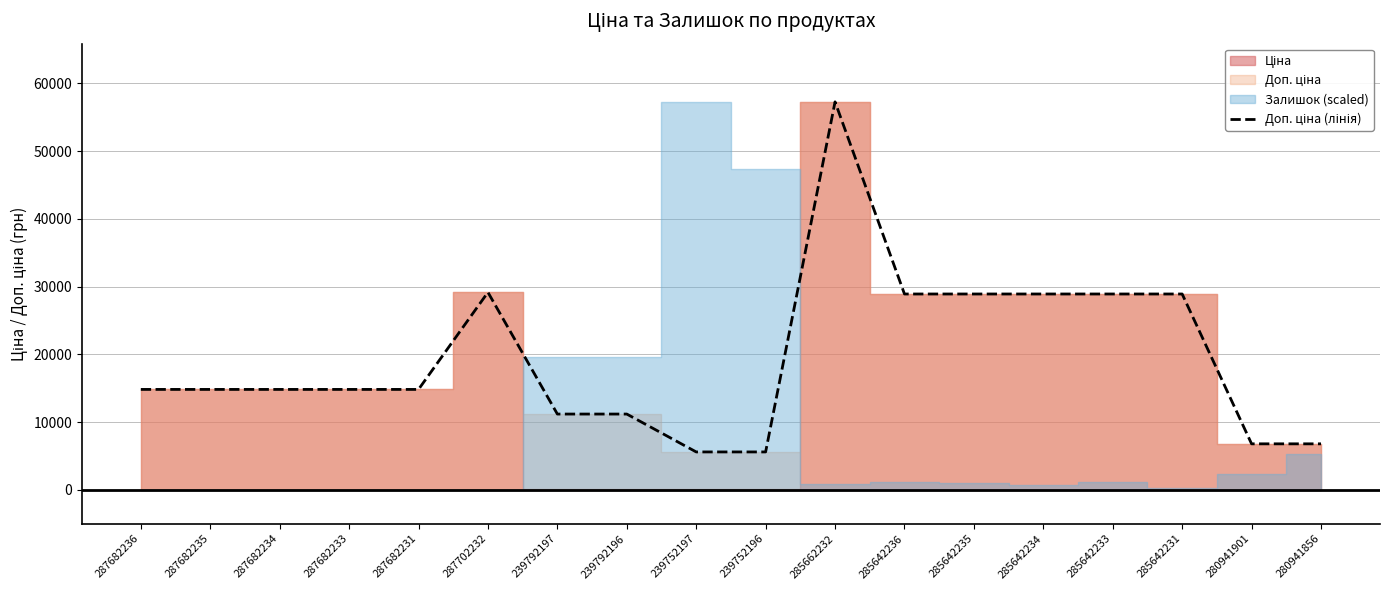

List the labels in order of value, smallest first.

239752197, 239752196, 280941901, 280941856, 239792197, 239792196, 287682236, 287682235, 287682234, 287682233, 287682231, 285642236, 285642235, 285642234, 285642233, 285642231, 287702232, 285662232